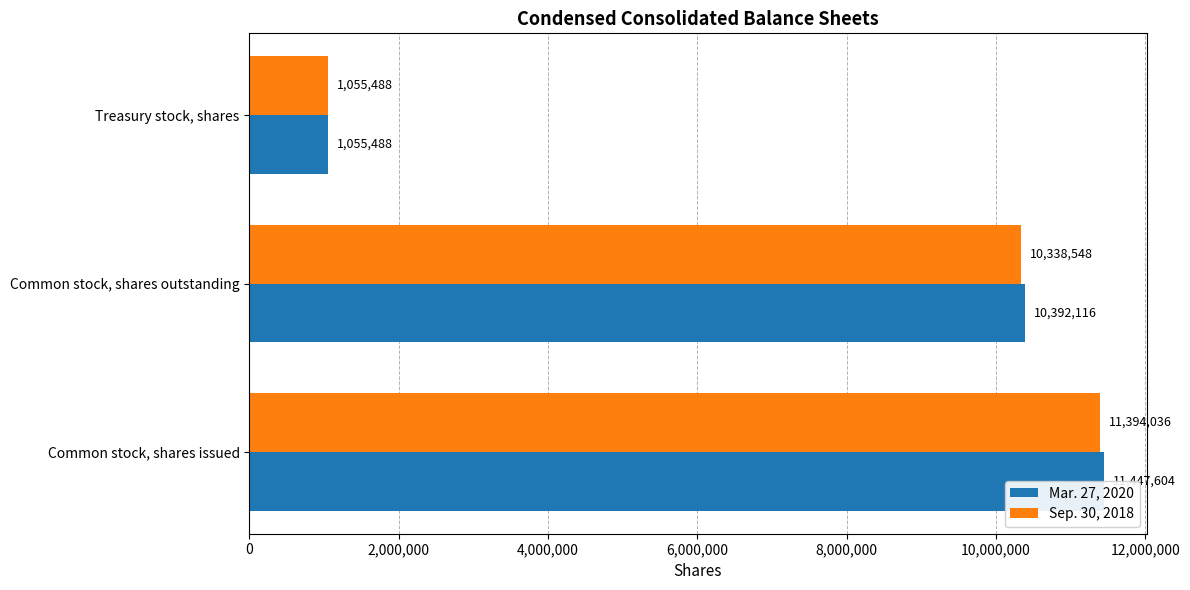

What position from the right is 2,000,000?

2